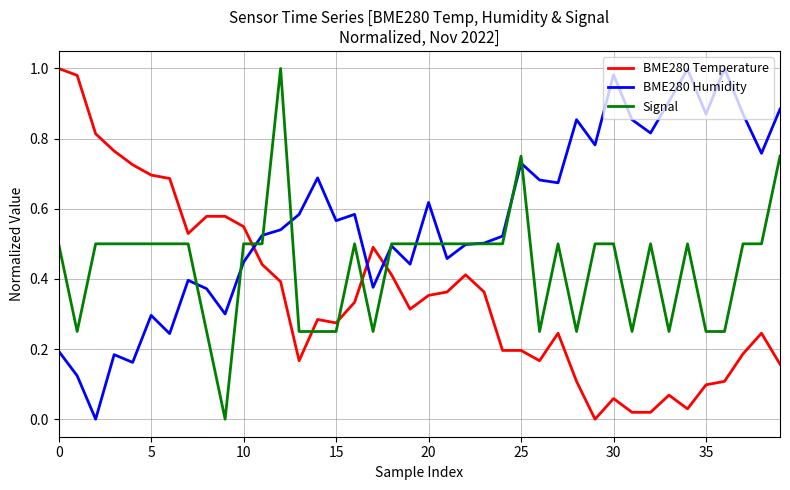

List the series in order of their overall mean, lowest first.

BME280 Temperature, Signal, BME280 Humidity